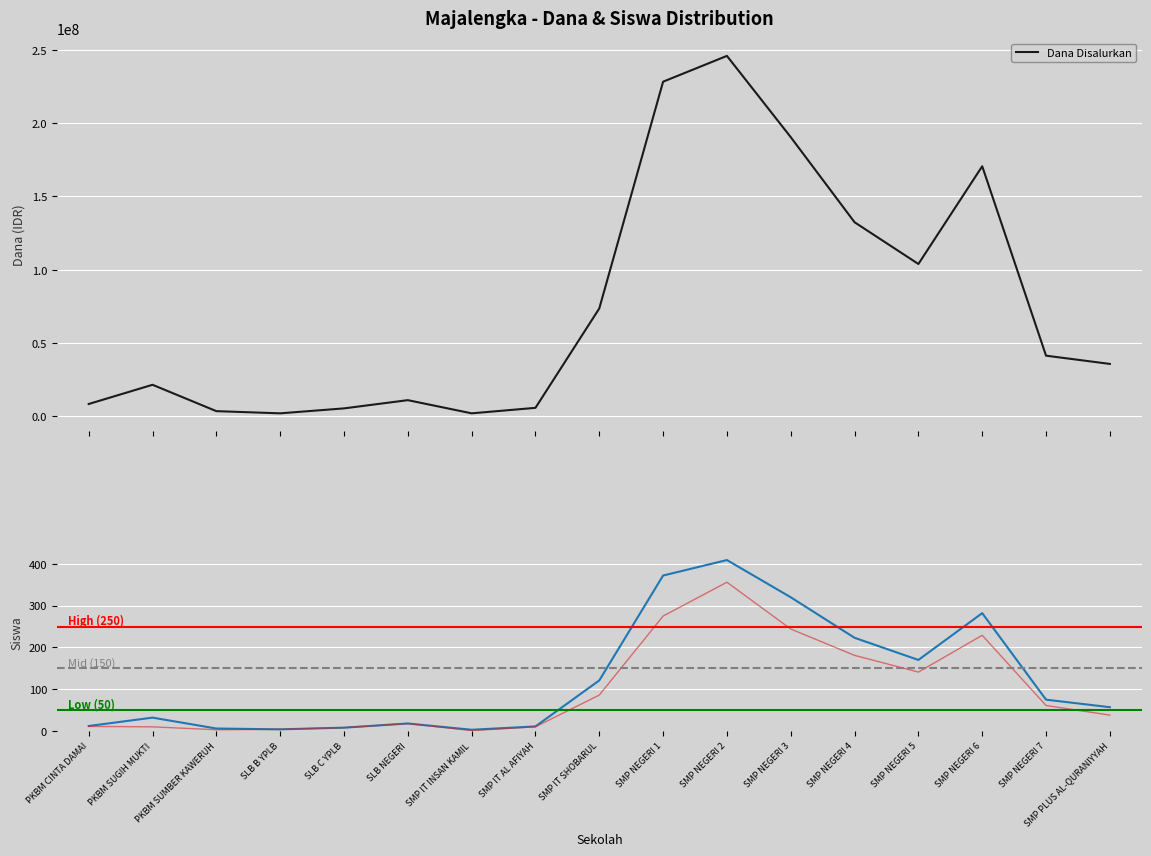

The Dana Disalurkan series shows 329295846 at SMP NEGERI 3. True or false?

False